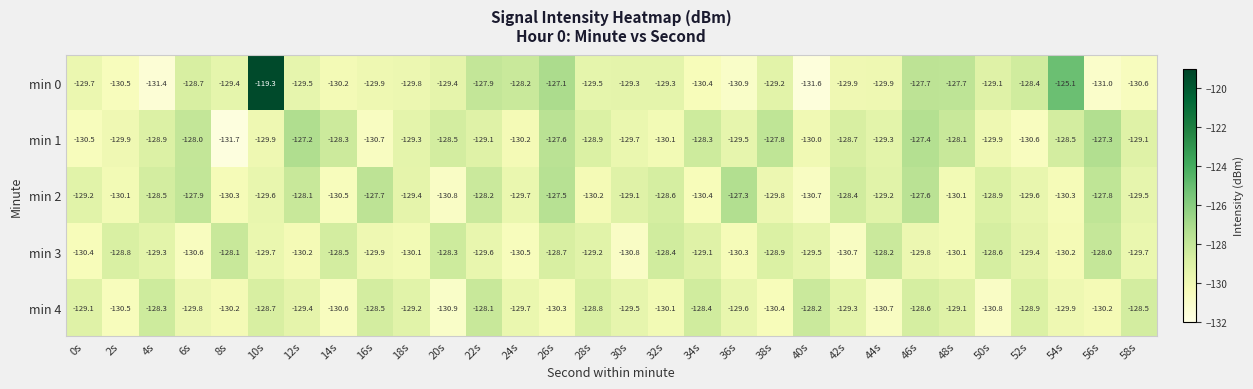

Where is min 2 nearest to the value -129?

30s